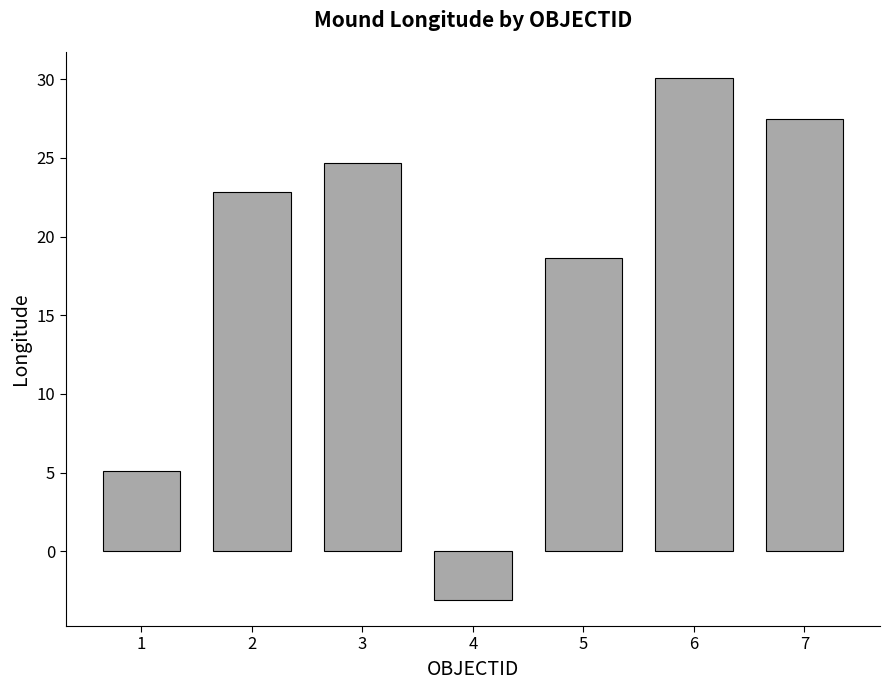

How many data points does each series have?

7